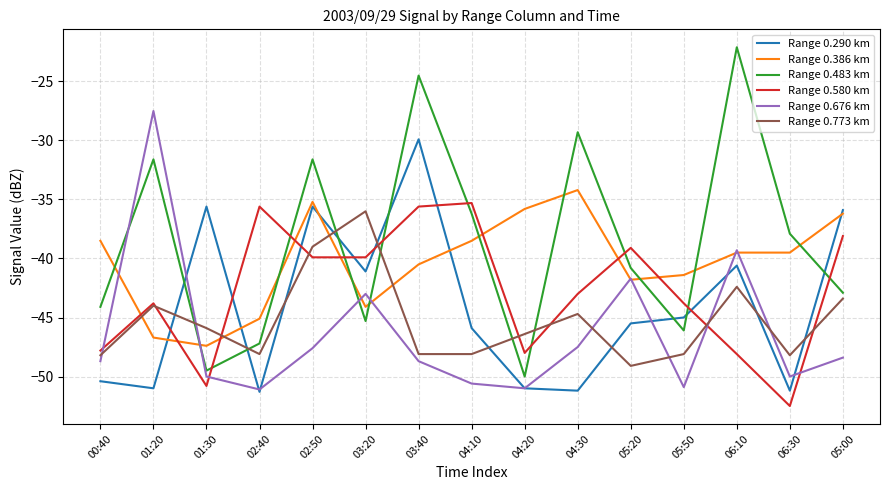

At which label does Range 0.580 km reach its minimum?

06:30